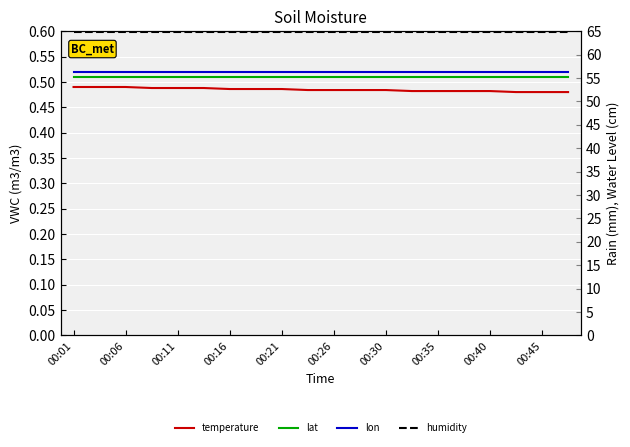

Count the temperature values in the range 0 to 1.

20